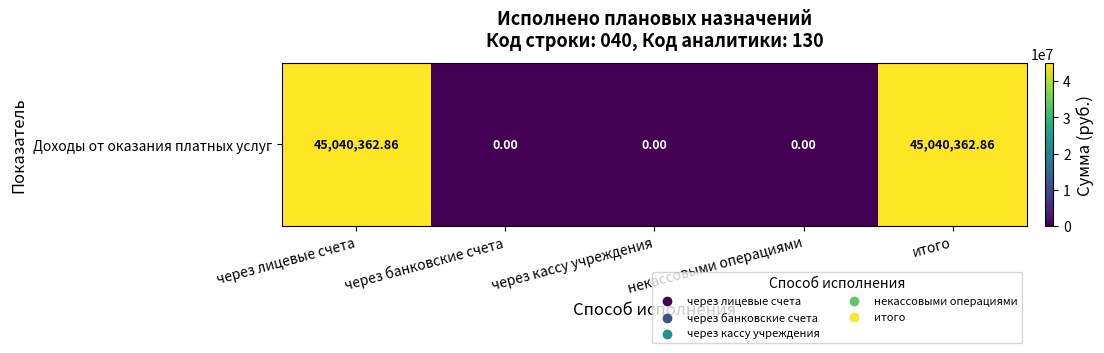

Count the number of categories in the chart.

5